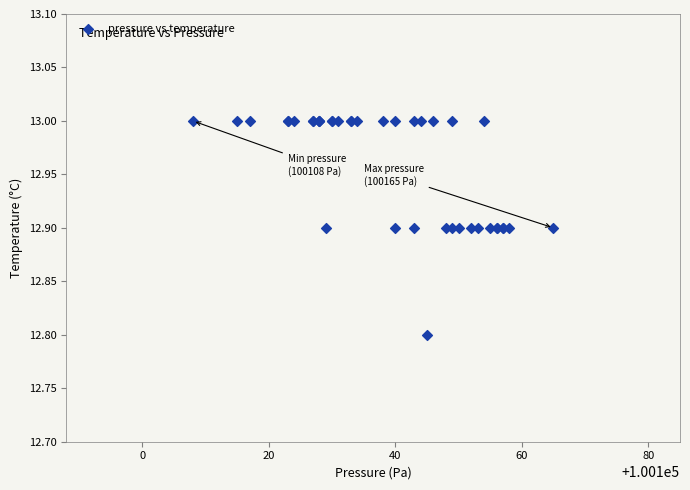

What Y value in the scatter plot is closest to 12?

12.8